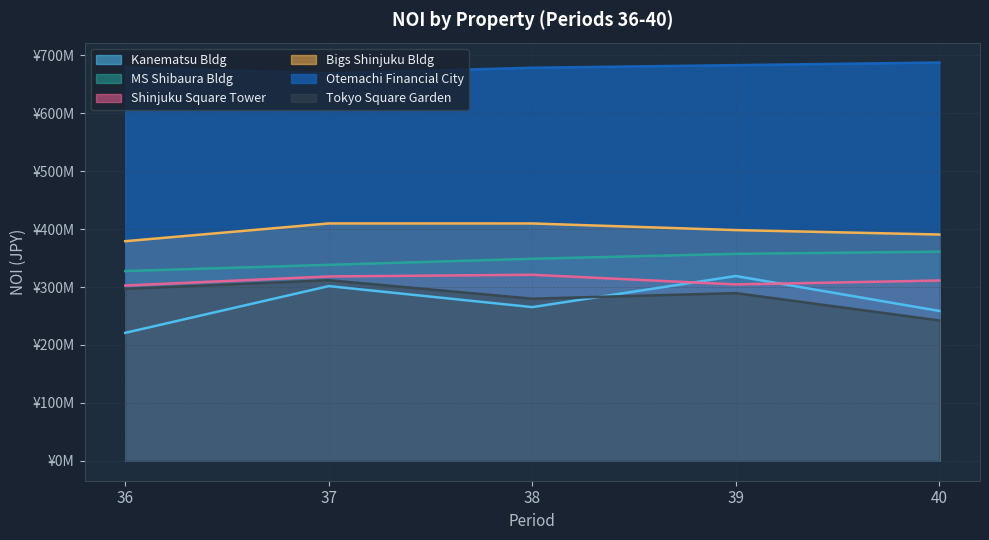

How many values in the NOI_BigsShinjuku series are below 398282836?

2